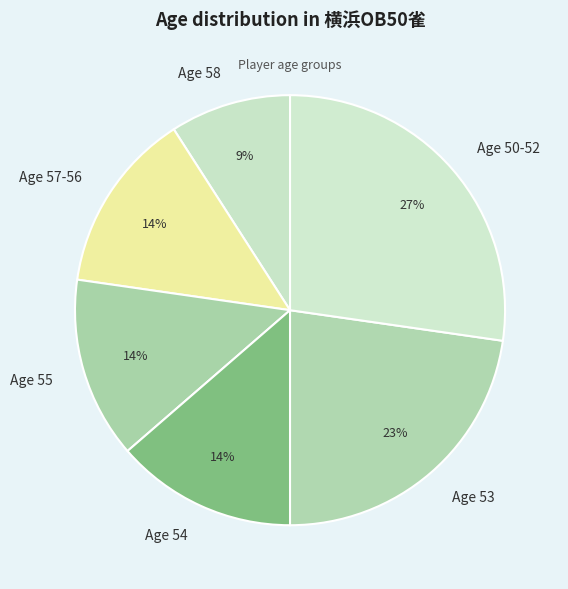

Do Age 54 and Age 55 together represent more than half of the pie?

No